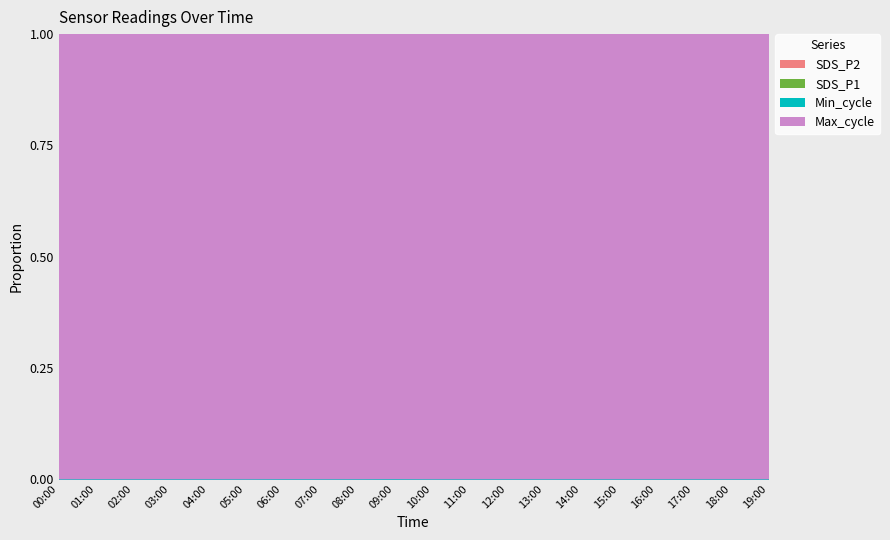

Which series changed the most between 06:00 and 14:00?

SDS_P1